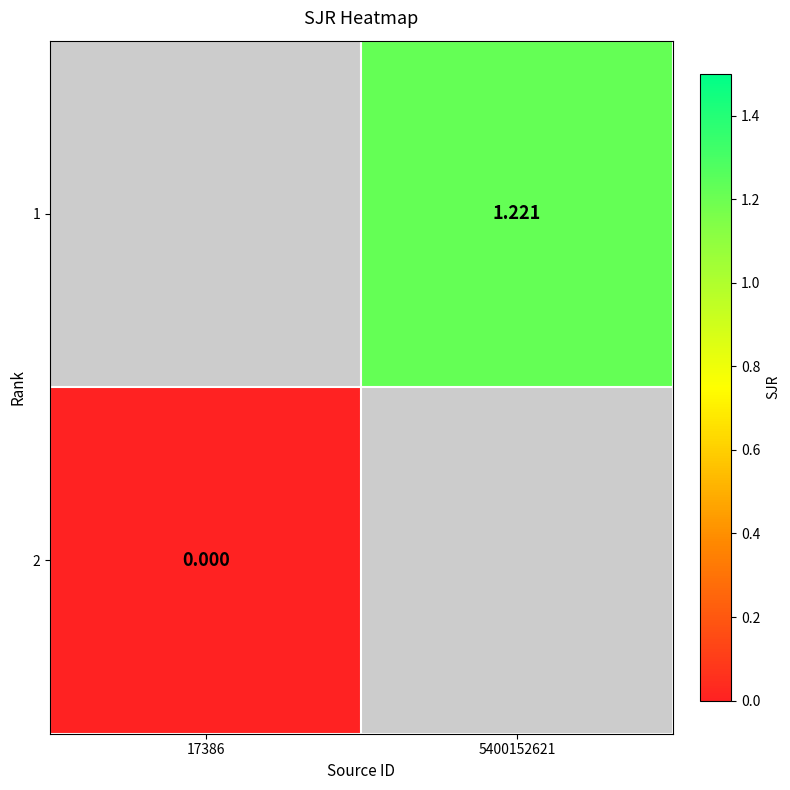

Is the value of 2 at 17386 greater than the value of 1 at 5400152621?

No